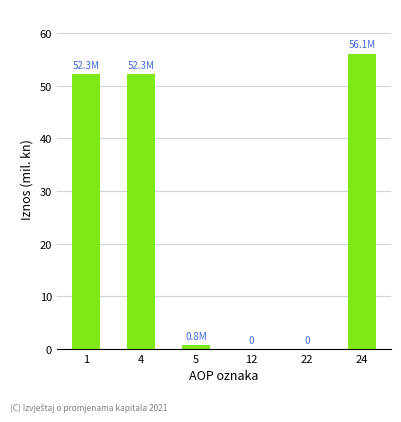

Are the bars horizontal?

No